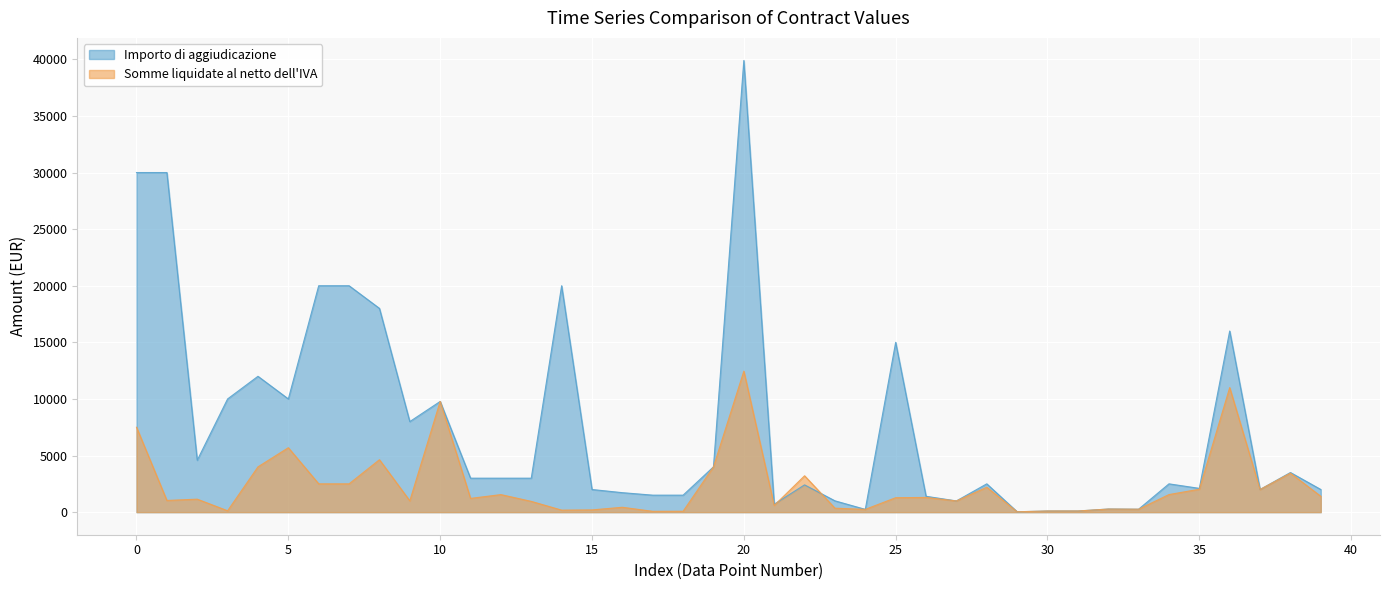

At which label does Importo di aggiudicazione first exceed 3000?

0